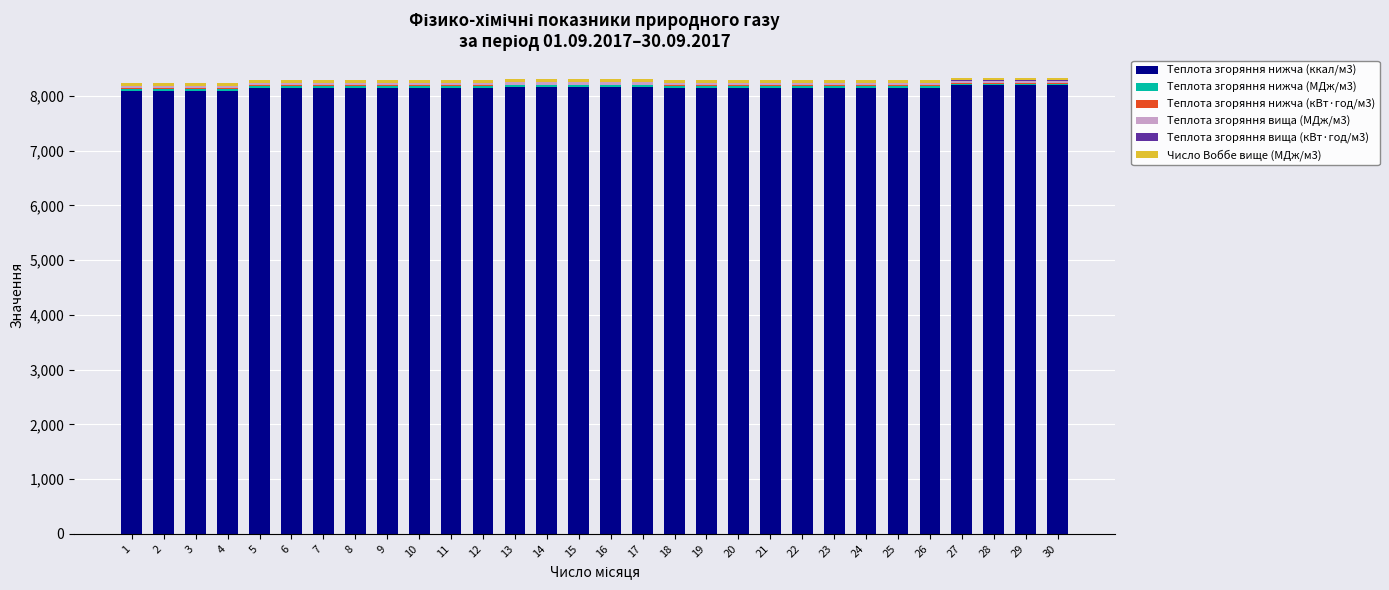

The value of Теплота згоряння нижча (ккал/м3) at 9 is 13758.0. True or false?

False